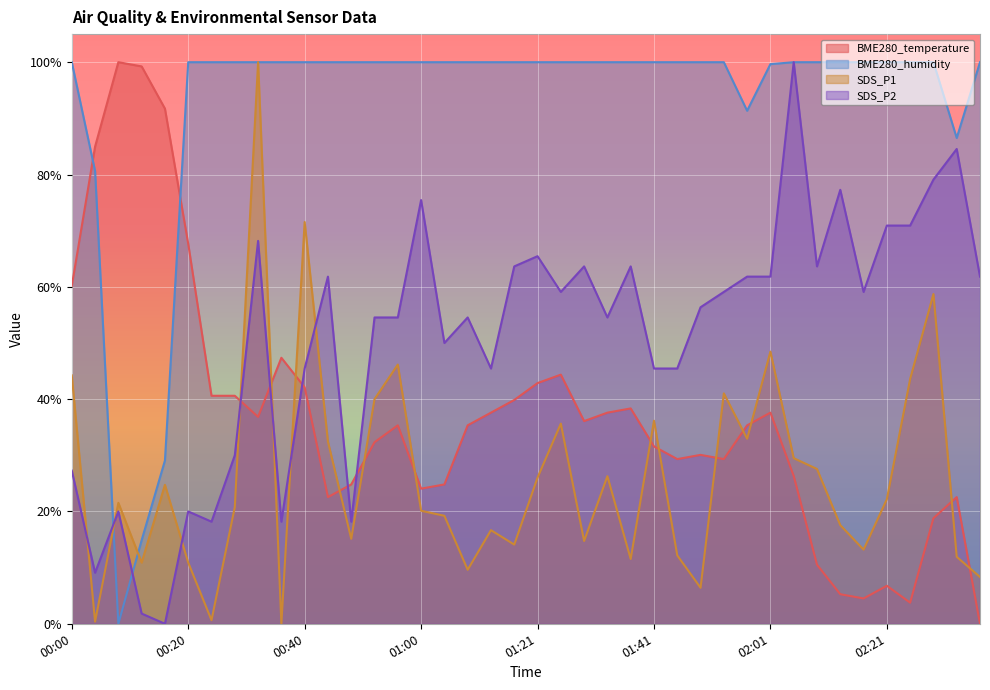

Which category has the lowest value in the SDS_P1 series?

00:36